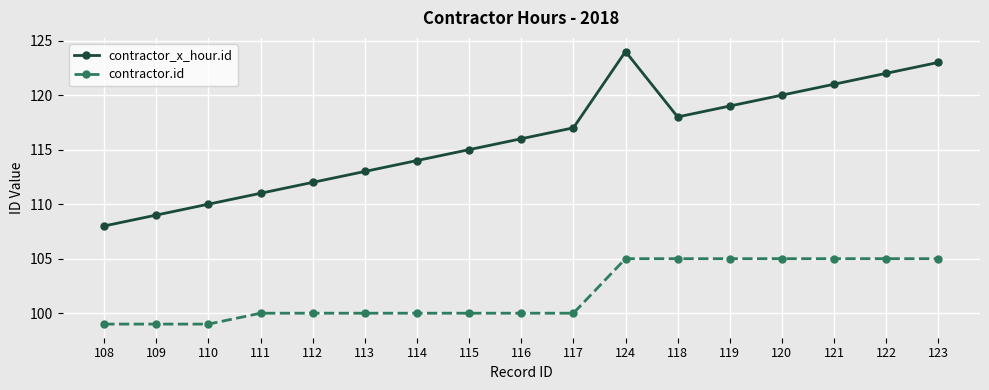

True or false: contractor.id and contractor_x_hour.id intersect in this chart.

False